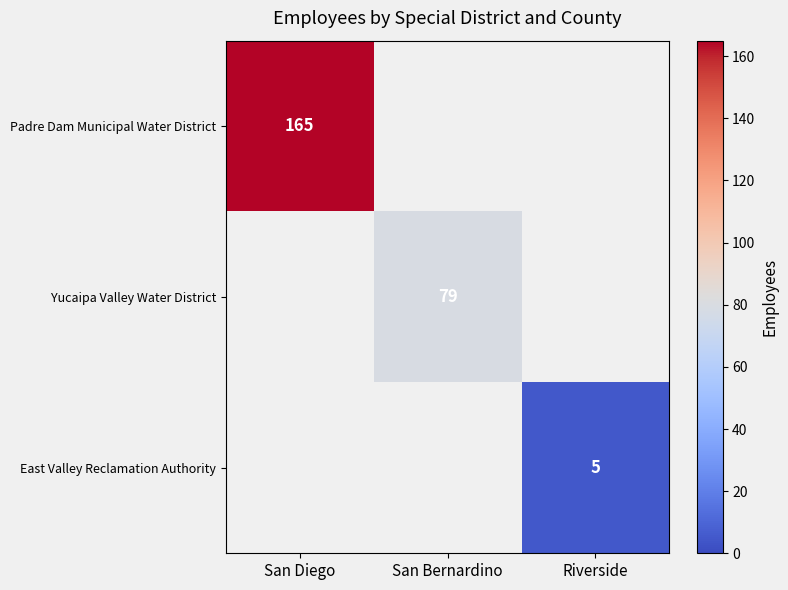

What is the total value across all series at Riverside?

5